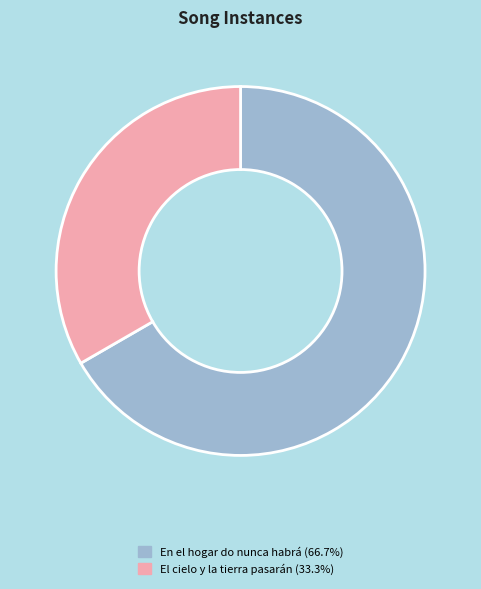

Which has a higher value, En el hogar do nunca habrá or El cielo y la tierra pasarán?

En el hogar do nunca habrá